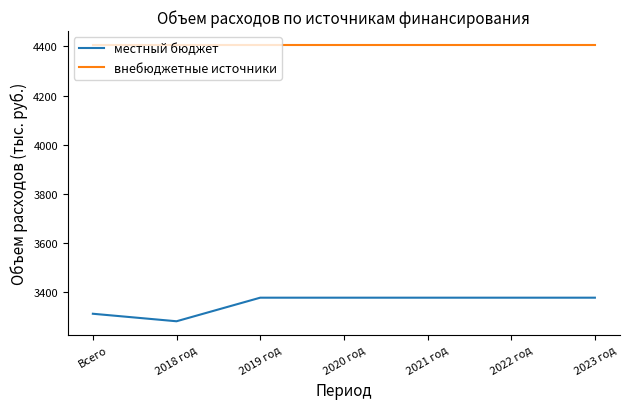

What is the sum of the внебюджетные источники values at Всего and 2023 год?

8812.8